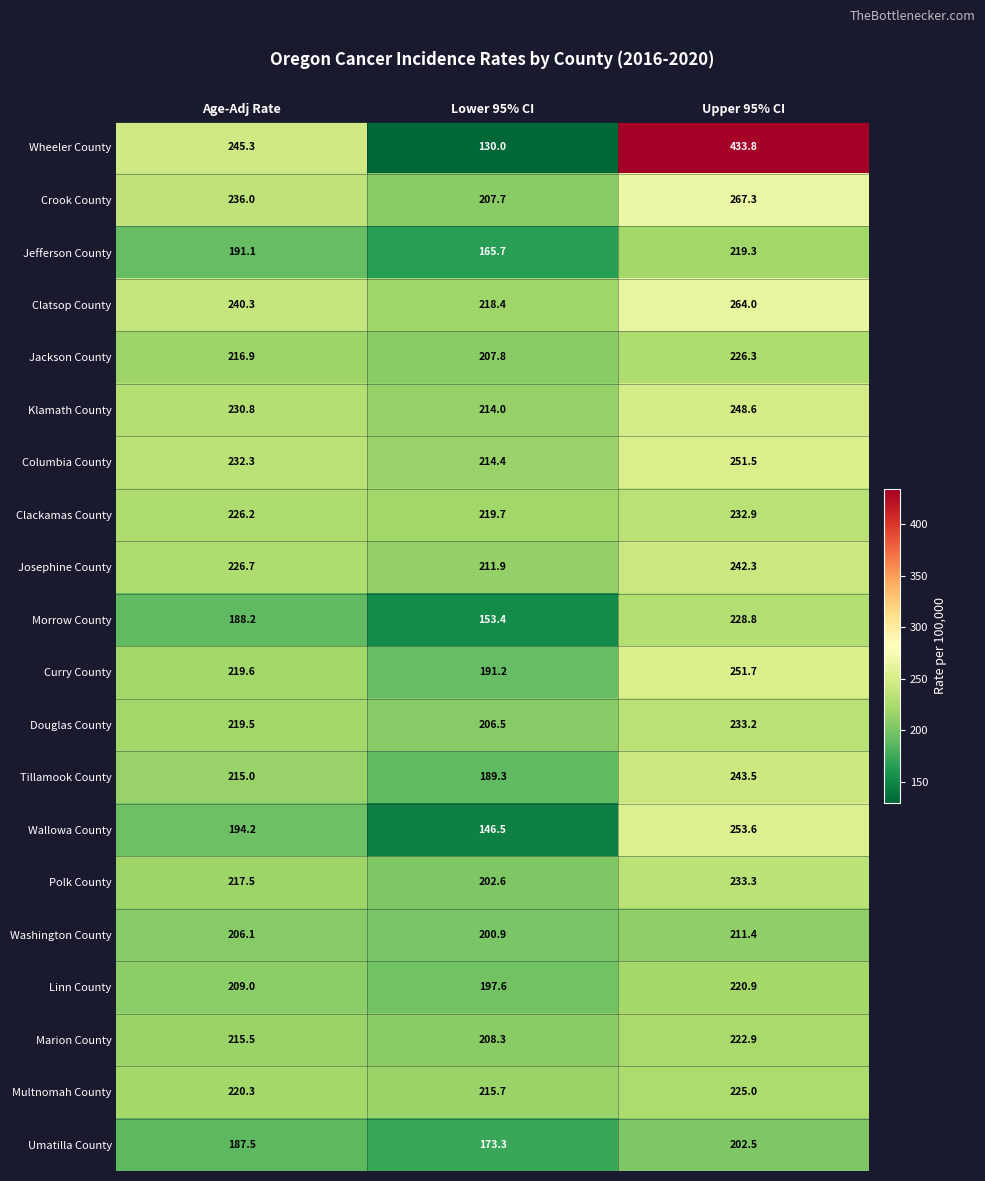

List the labels in order of Umatilla County value, smallest first.

Lower 95% CI, Age-Adj Rate, Upper 95% CI